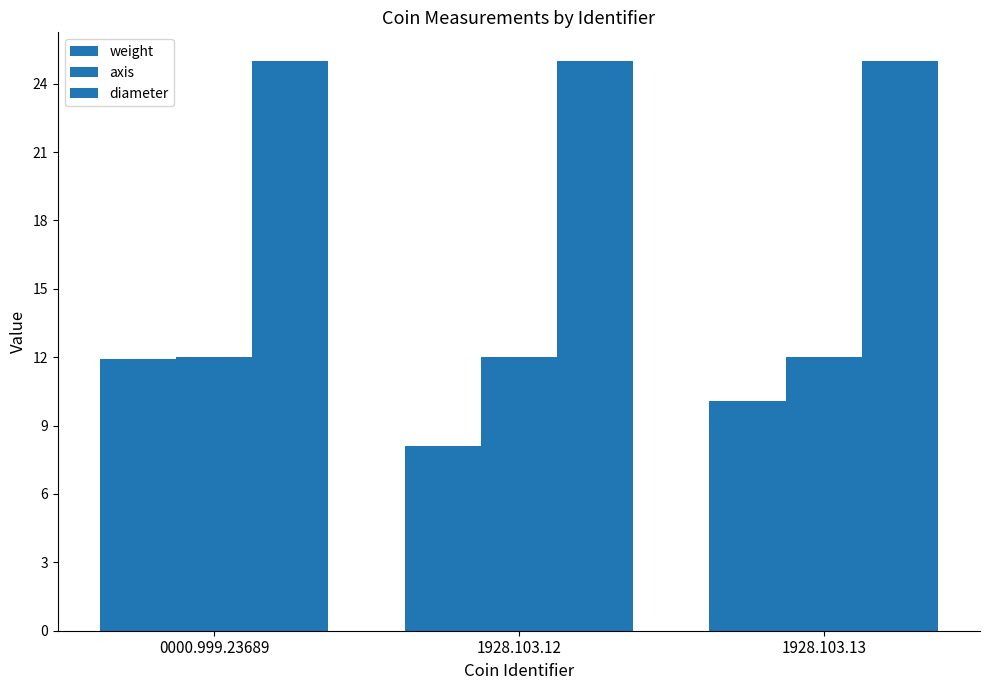

Count the number of data series in this chart.

3